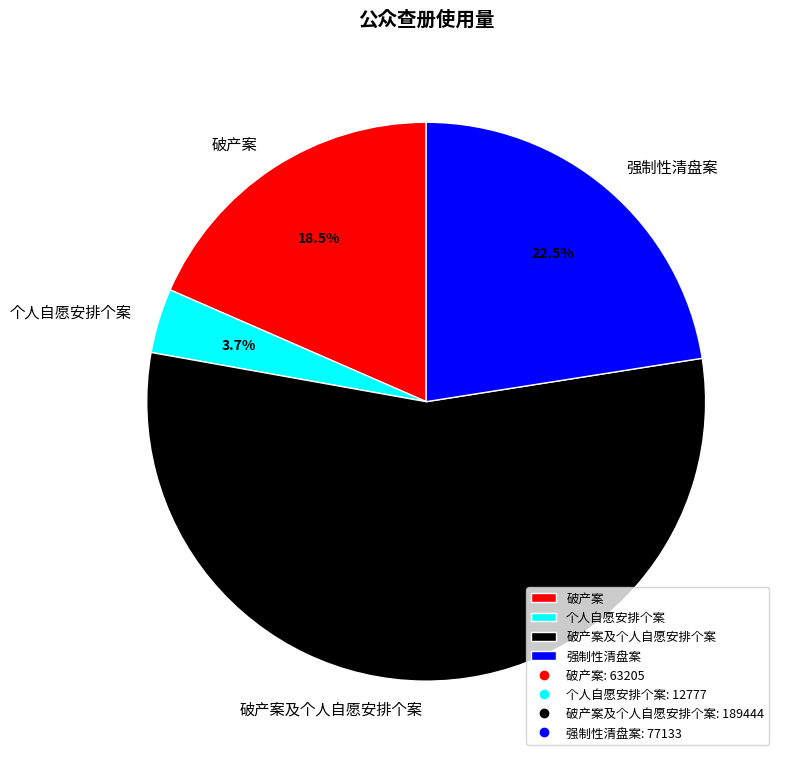

Which has a higher value, 破产案及个人自愿安排个案 or 强制性清盘案?

破产案及个人自愿安排个案